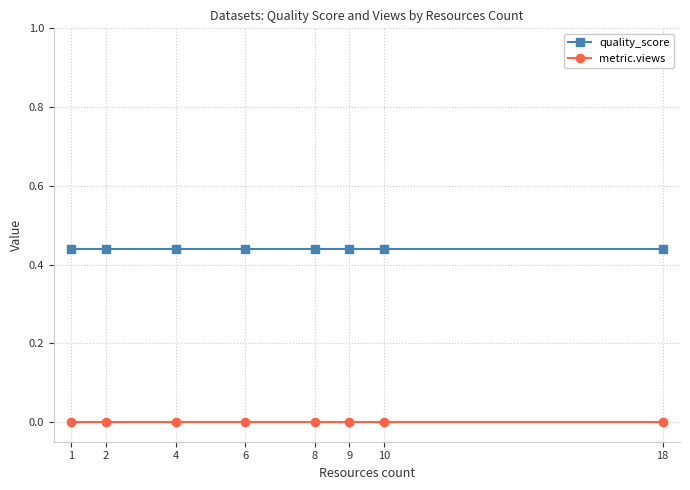

List the series in order of their overall mean, highest first.

quality_score, metric.views